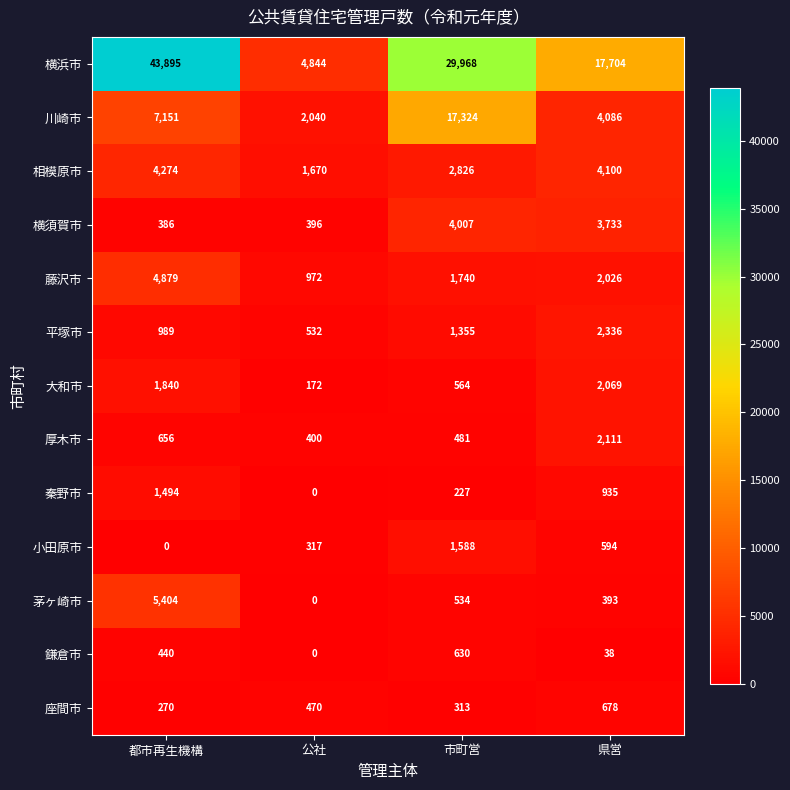

Which category has the highest value in the 平塚市 series?

県営